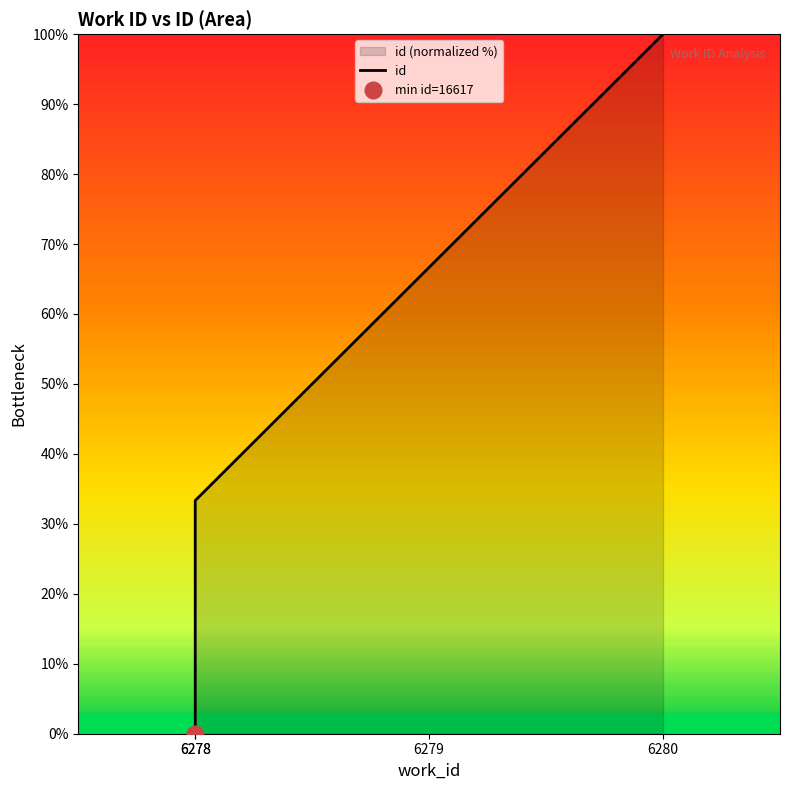

True or false: the data shows 66.7 at 6279.

True